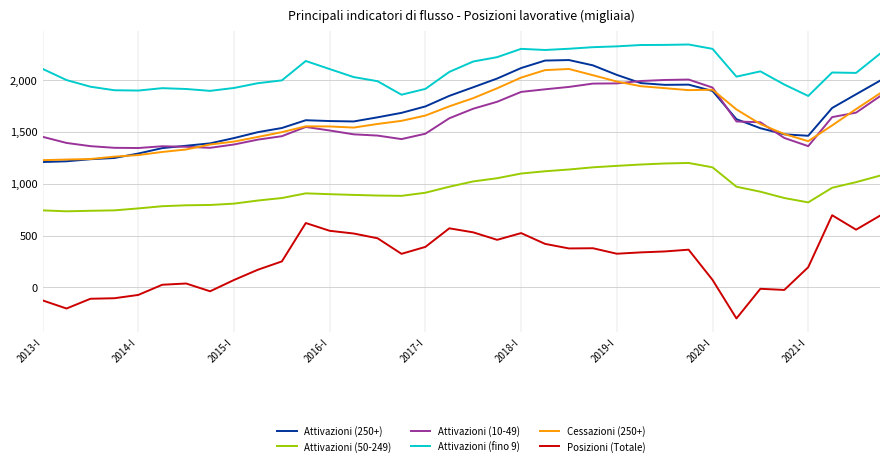

True or false: Attivazioni (50-249) and Cessazioni (250+) intersect in this chart.

False